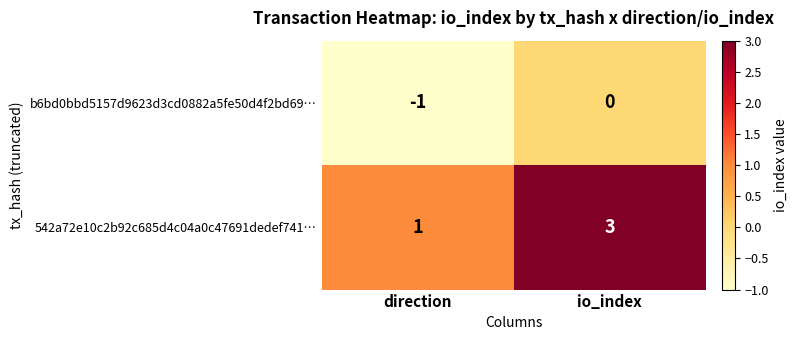

At which category is the sum across all series the highest?

io_index